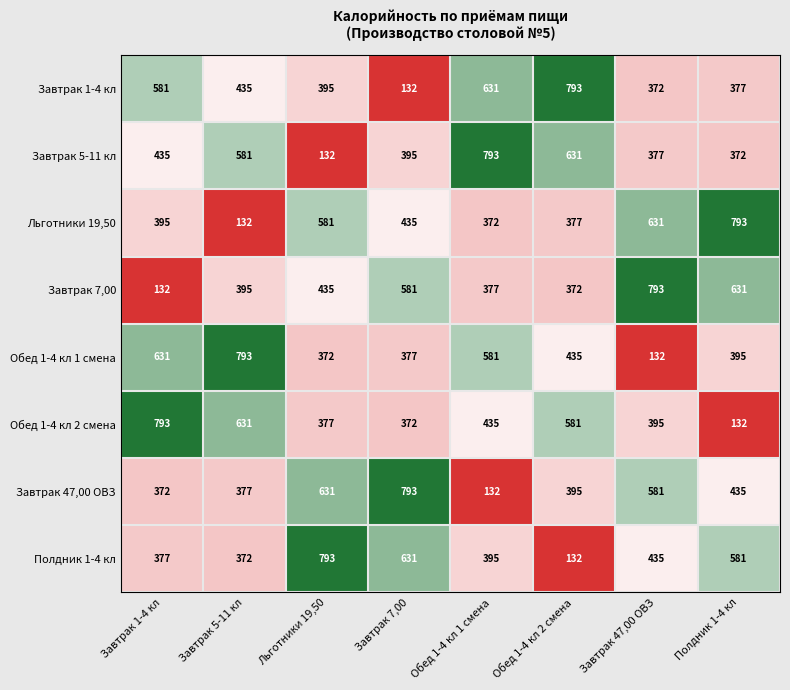

The Завтрак 7,00 series shows 395 at Завтрак 5-11 кл. True or false?

True